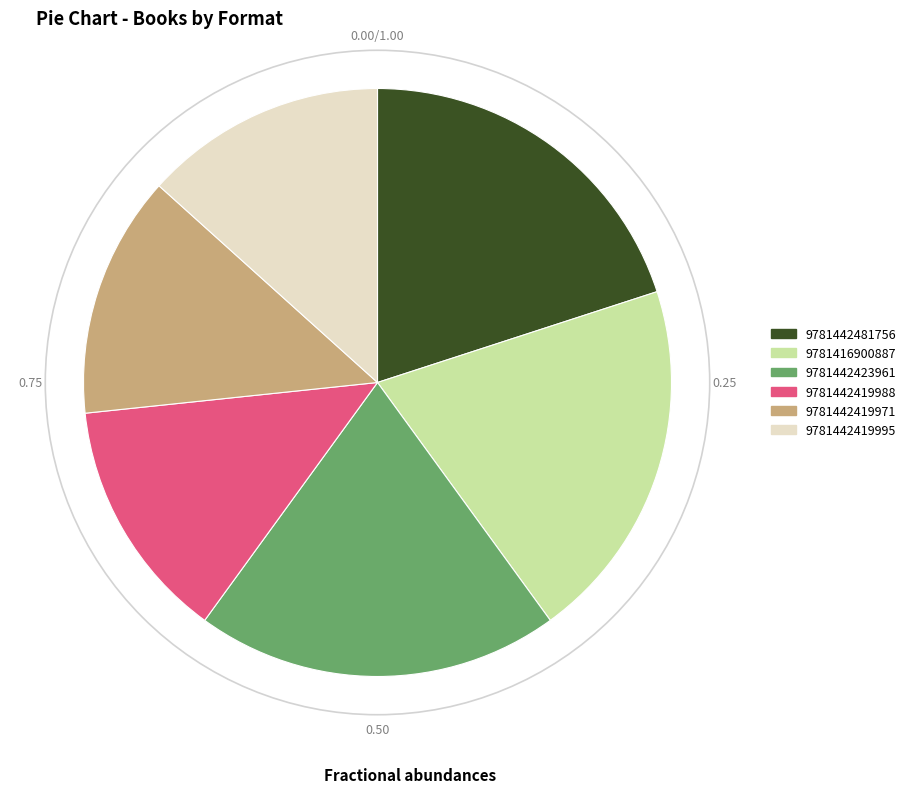

How many segments does this pie chart have?

6